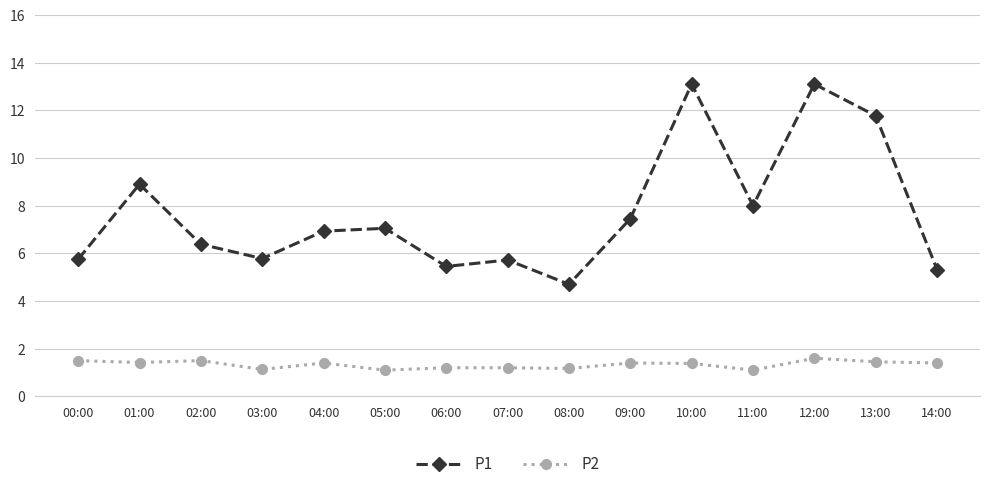

The value of P1 at 12:00 is 13.1. True or false?

True